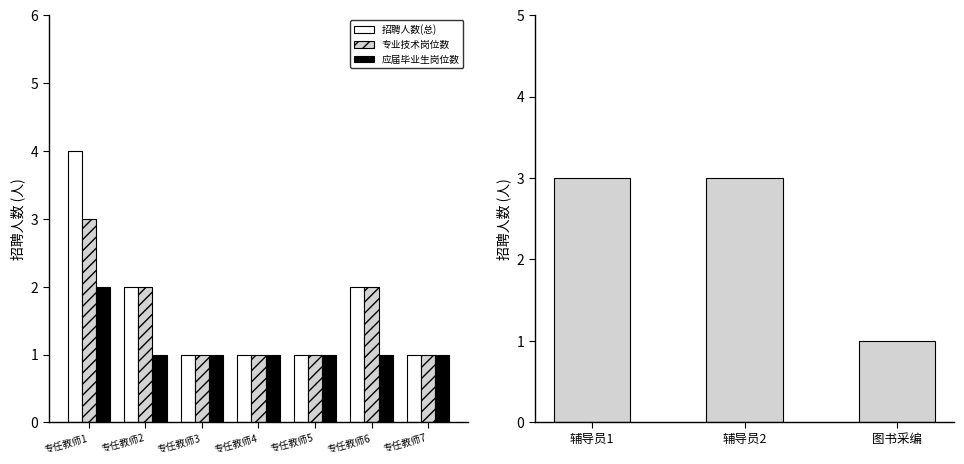

What is the maximum value for 招聘人数(总)?

4